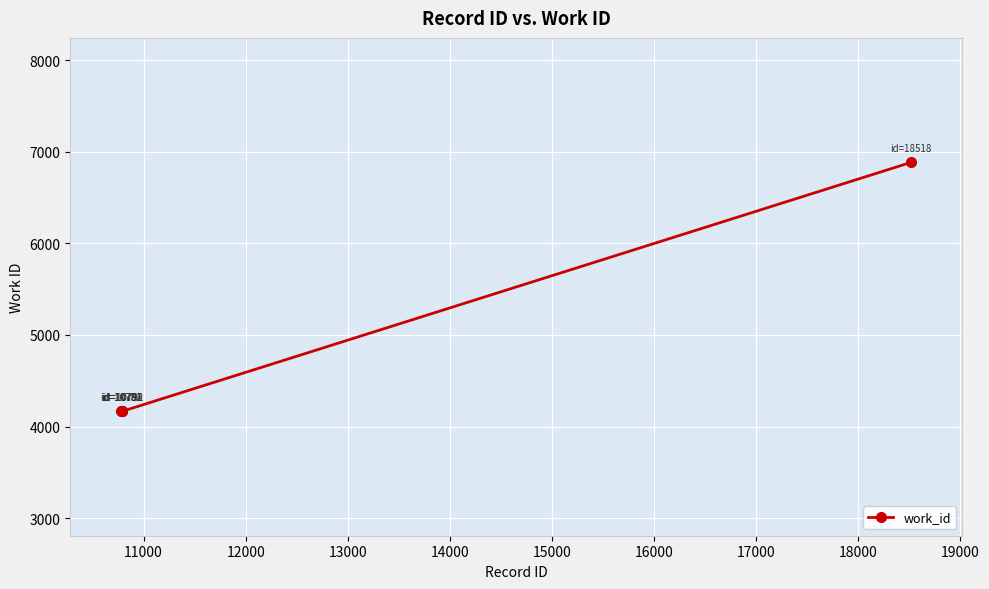

What is the greatest value displayed?

6885